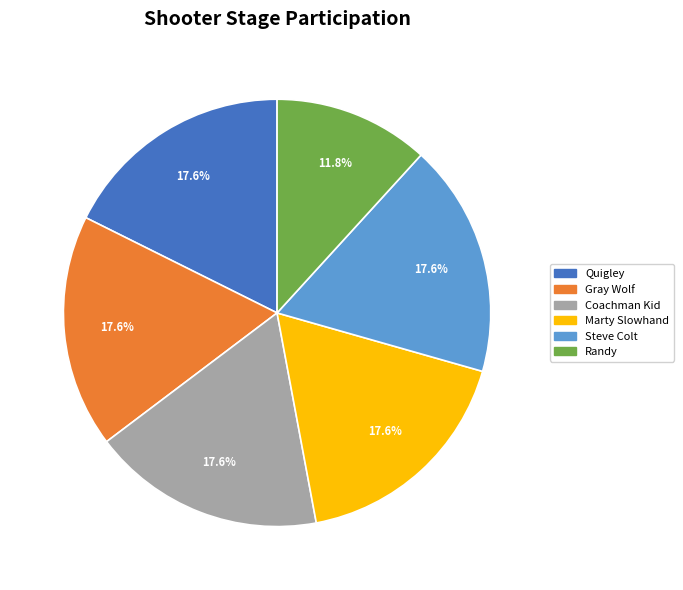

What is the ratio of the value at Randy to the value at Gray Wolf?

0.7